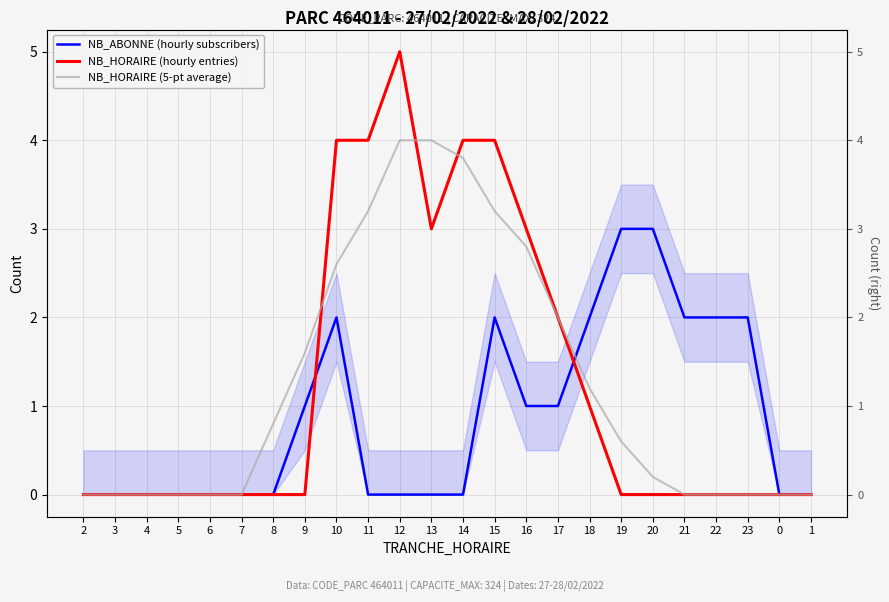

The NB_HORAIRE (hourly entries) series shows 4.0 at 14. True or false?

True